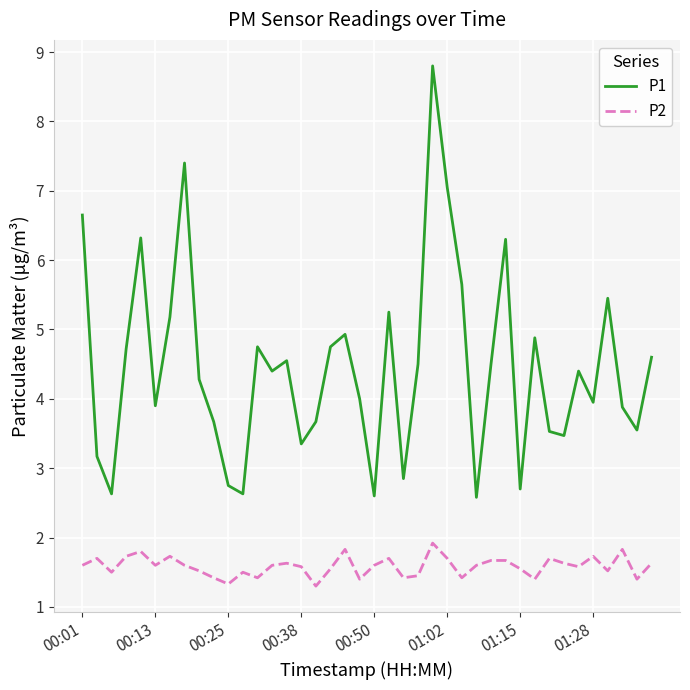

Which series has the widest spread of values?

P1